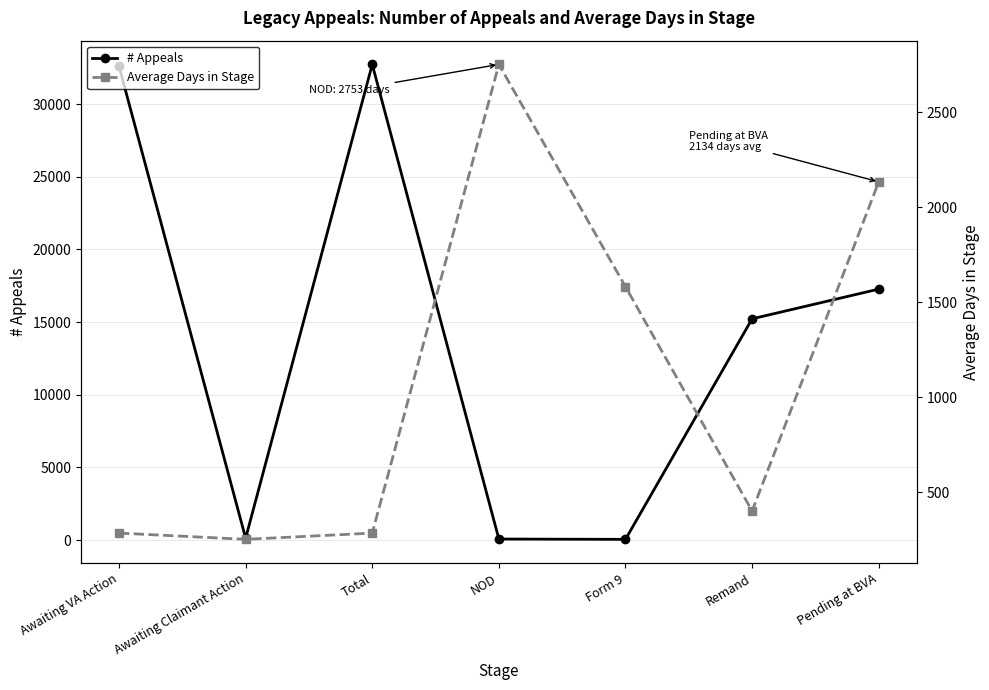

At how many categories does at least one series exceed 17173?

3